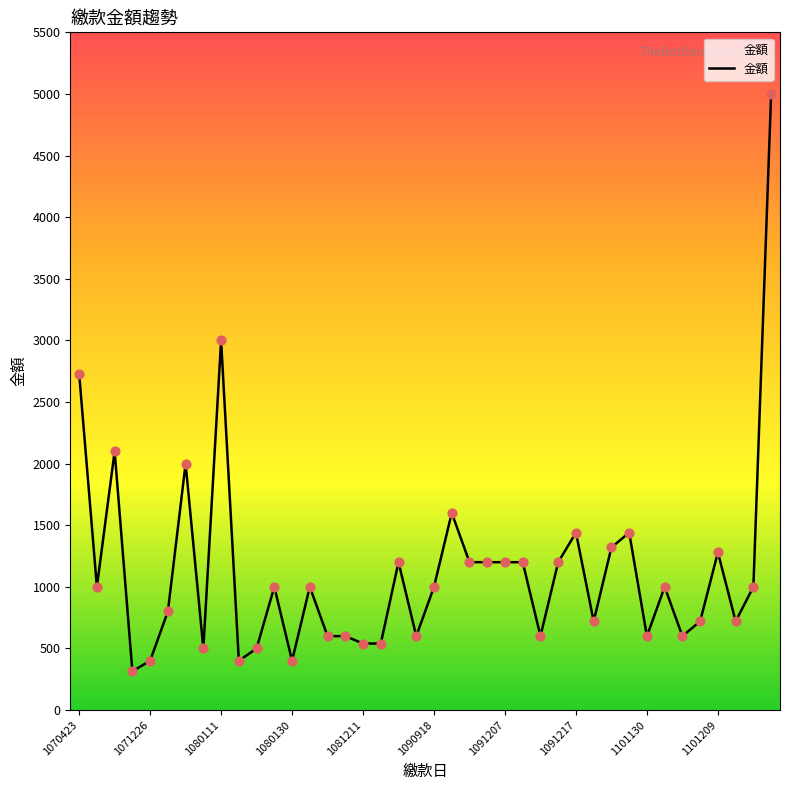

What is the difference between the maximum and minimum values?

4685